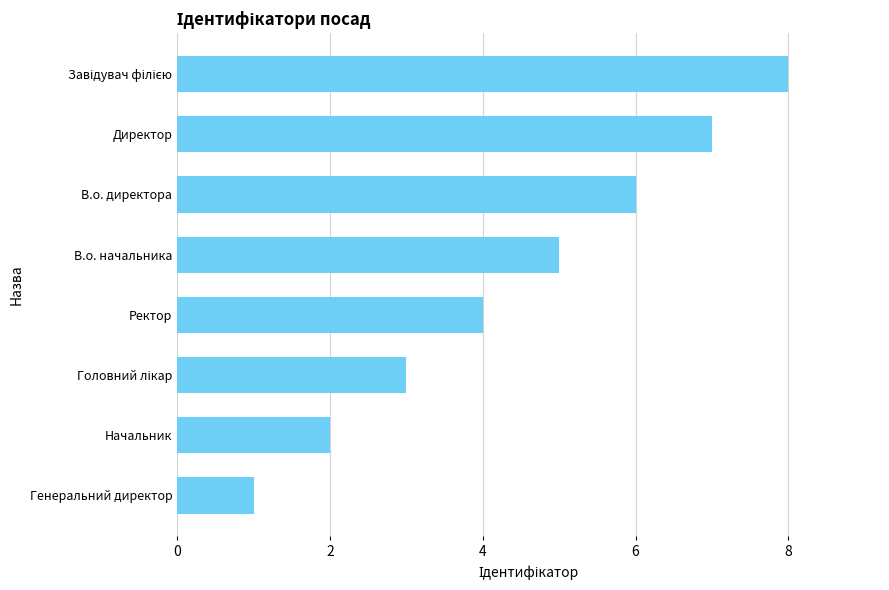

Approximately how many times larger is the value at В.о. начальника compared to Генеральний директор?

5.0